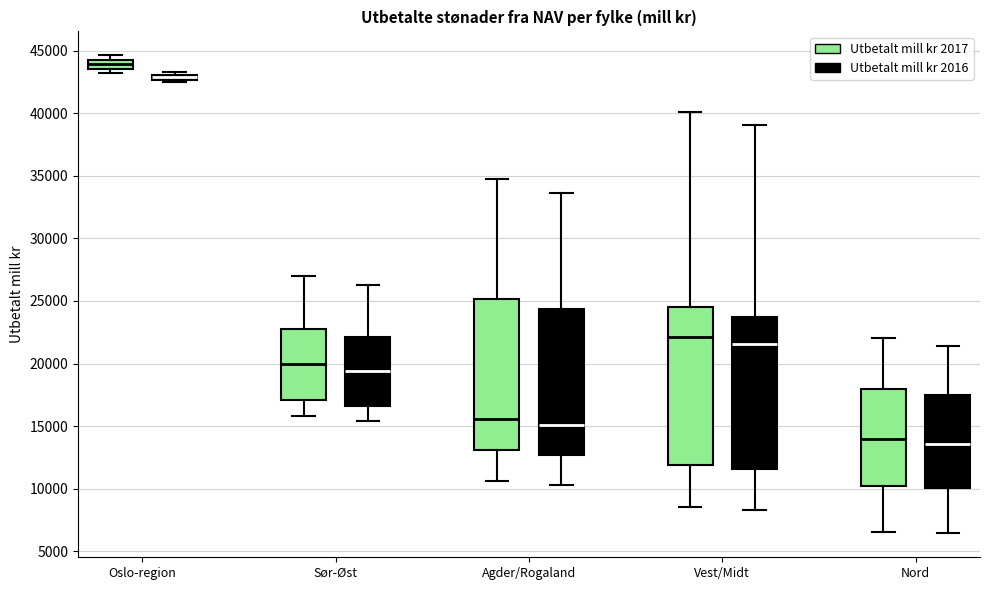

Which box has the highest median line?

Oslo-region (Utbetalt mill kr 2017)